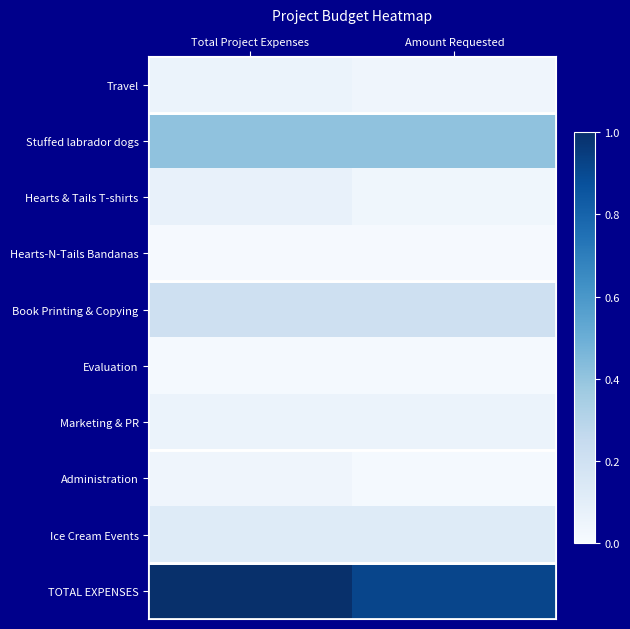

Which series has the largest range (max minus min)?

TOTAL EXPENSES